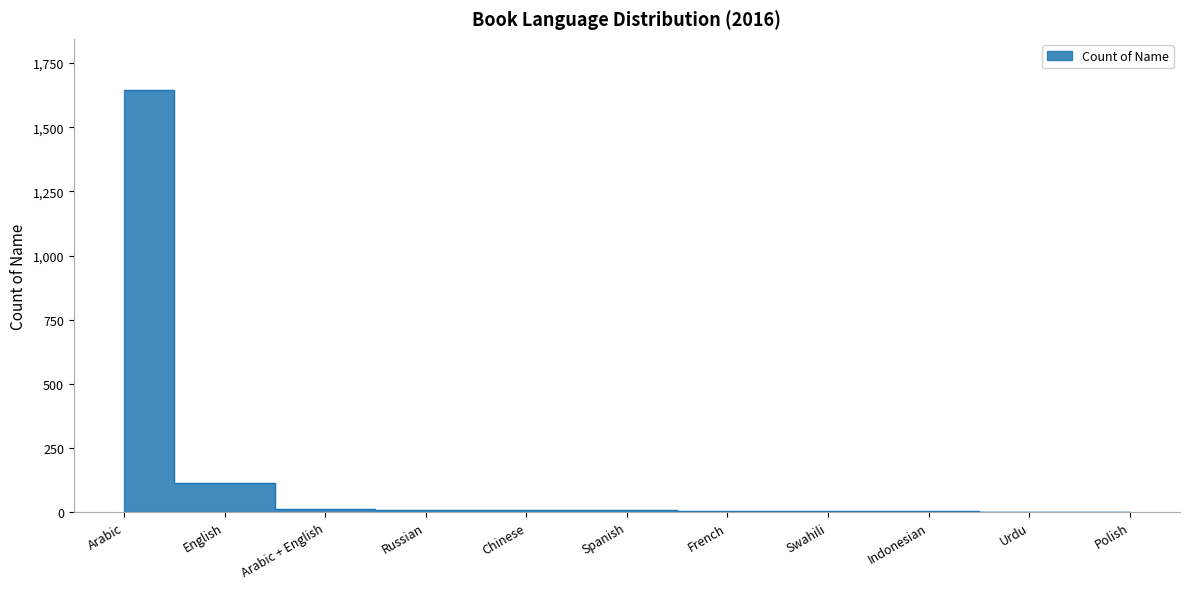

Where does the data first go above 7?

Arabic